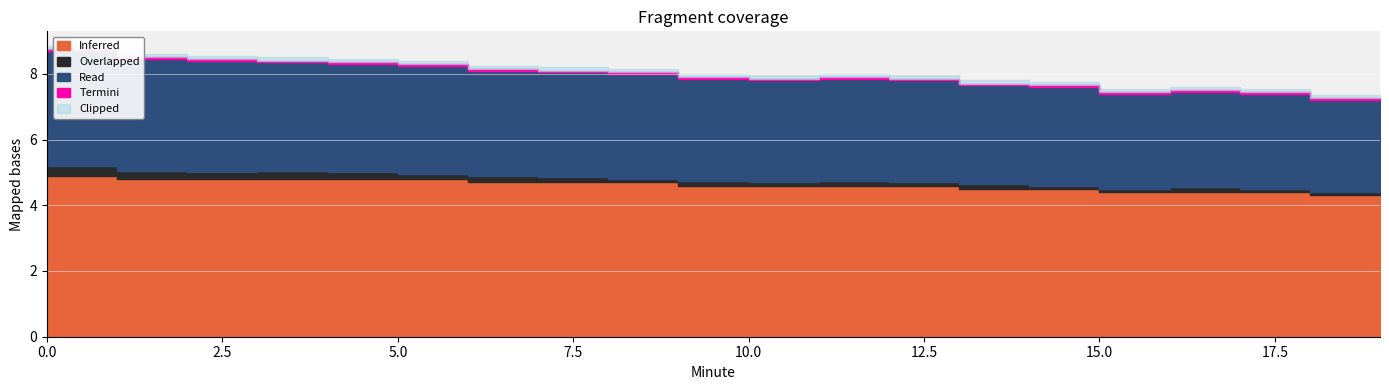

The Inferred series shows 5.6 at 18. True or false?

False